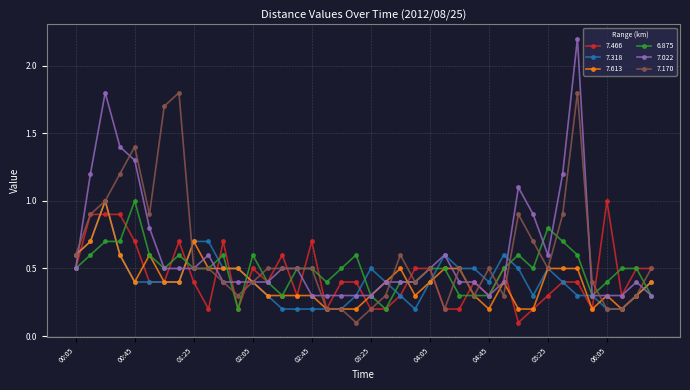

What is the sum of all 7.613 values?

16.2